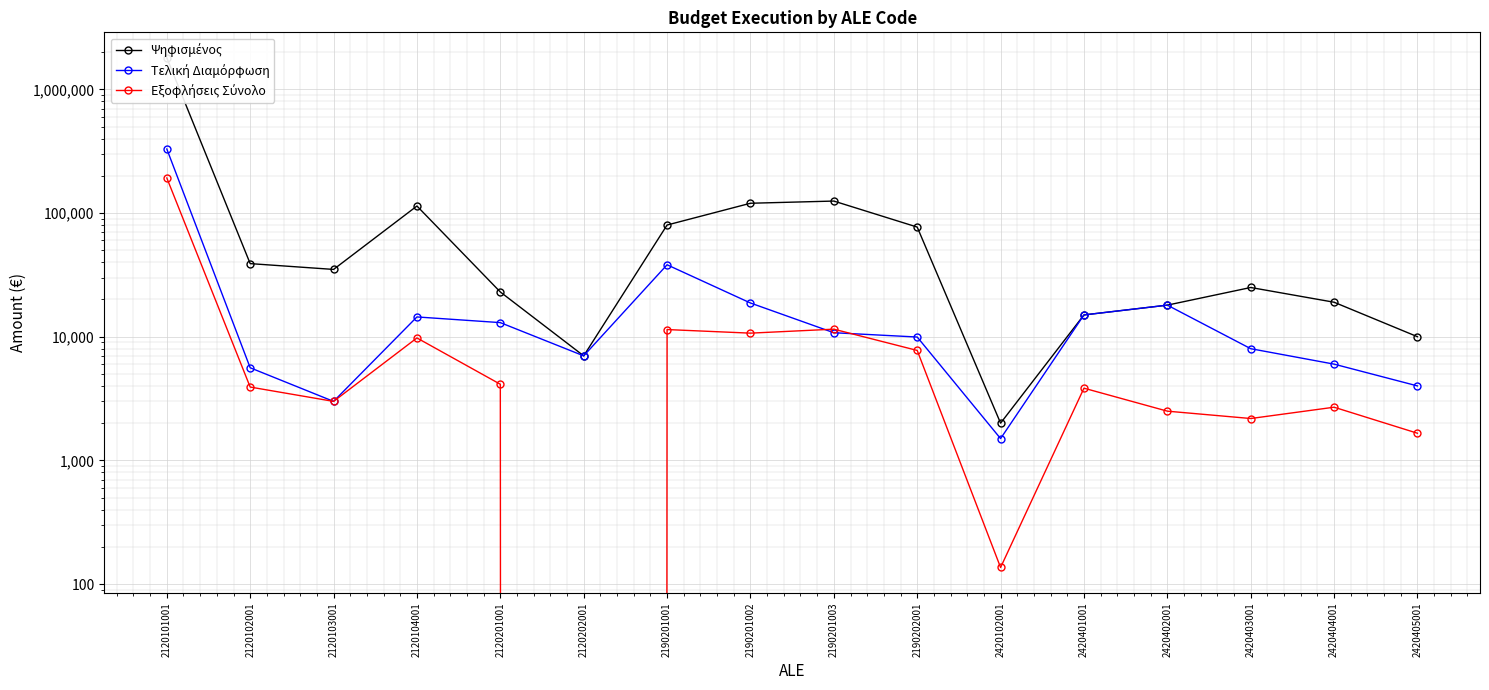

What is the sum of all Τελική Διαμόρφωση values?

502699.1